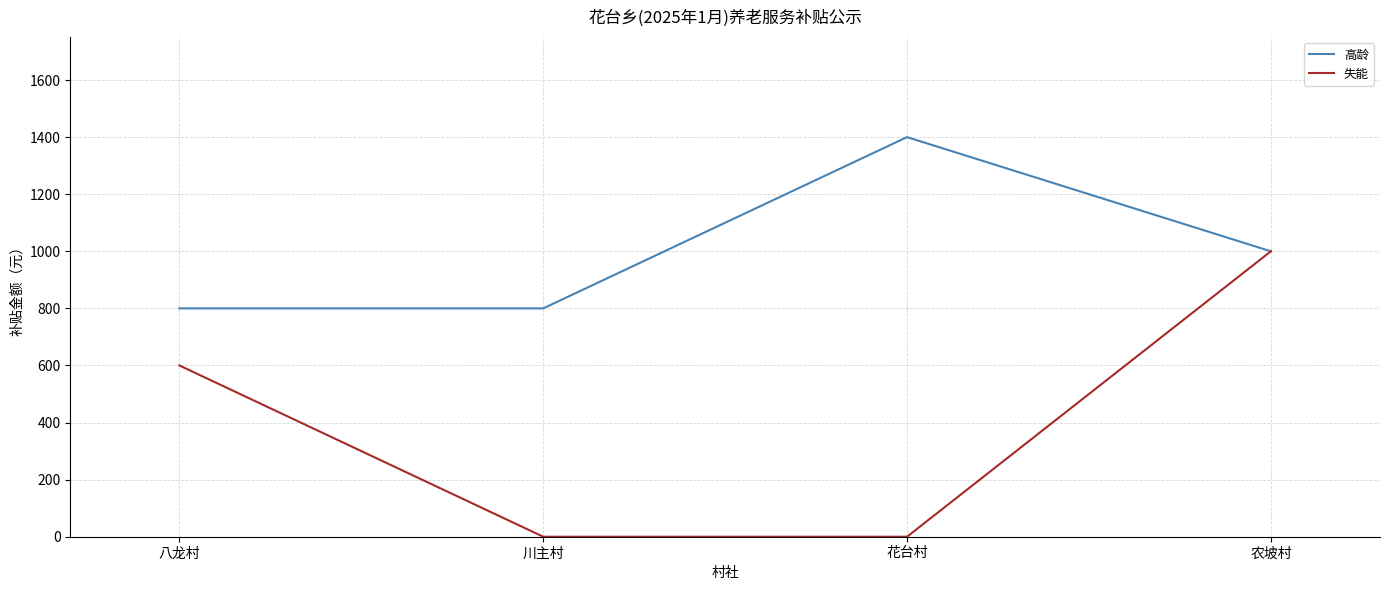

List the series in order of their peak value, lowest first.

失能, 高龄